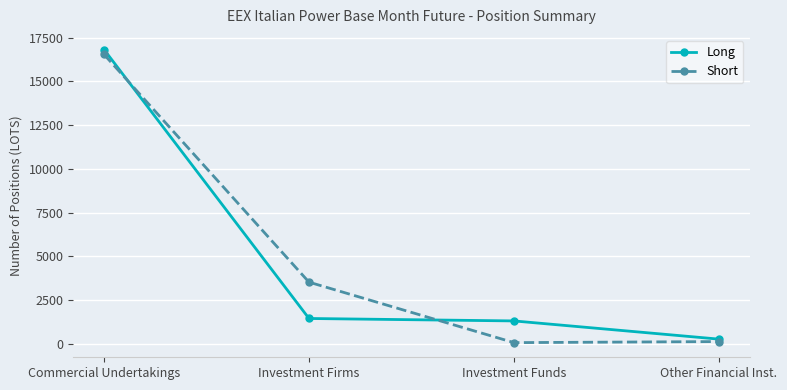

What is the label of the 4th point from the right?

Commercial Undertakings